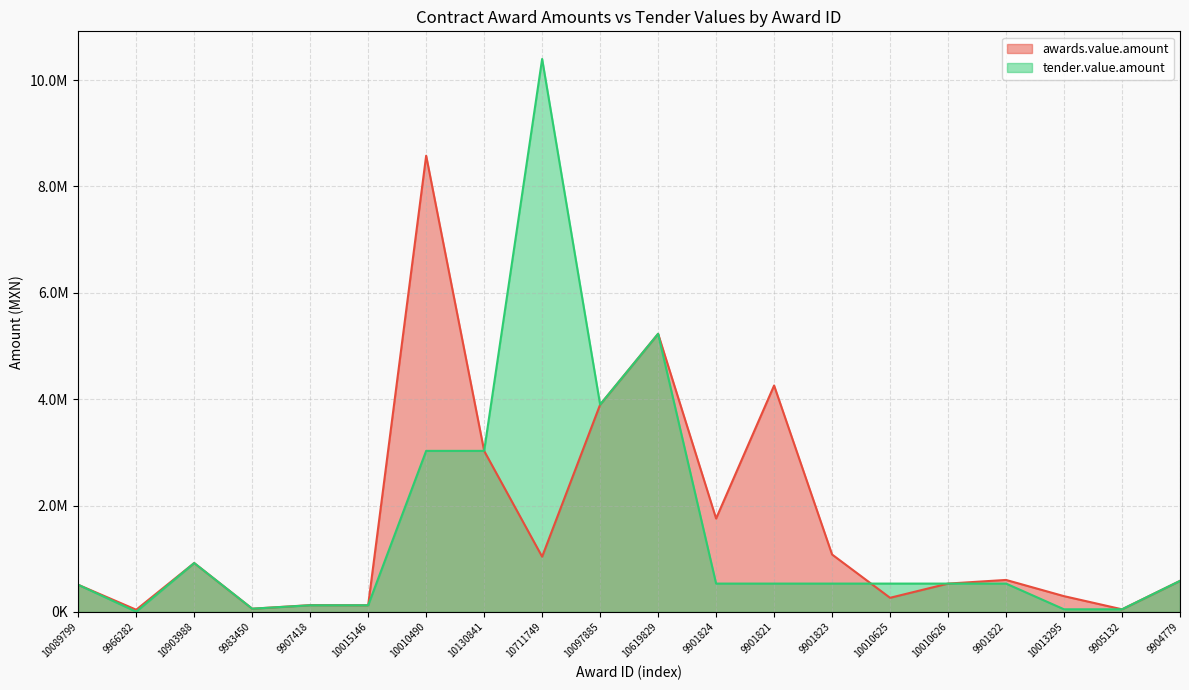

Which category has the lowest value in the awards.value.amount series?

9966282